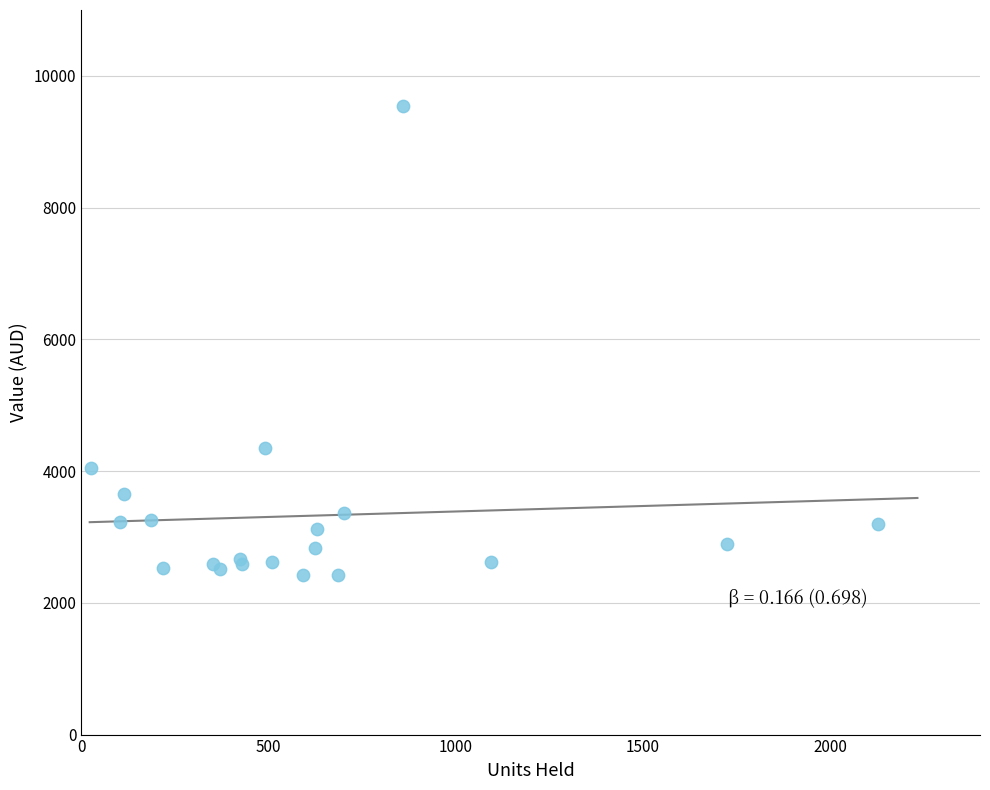

What Y value in the scatter plot is closest to 5980?

4352.9